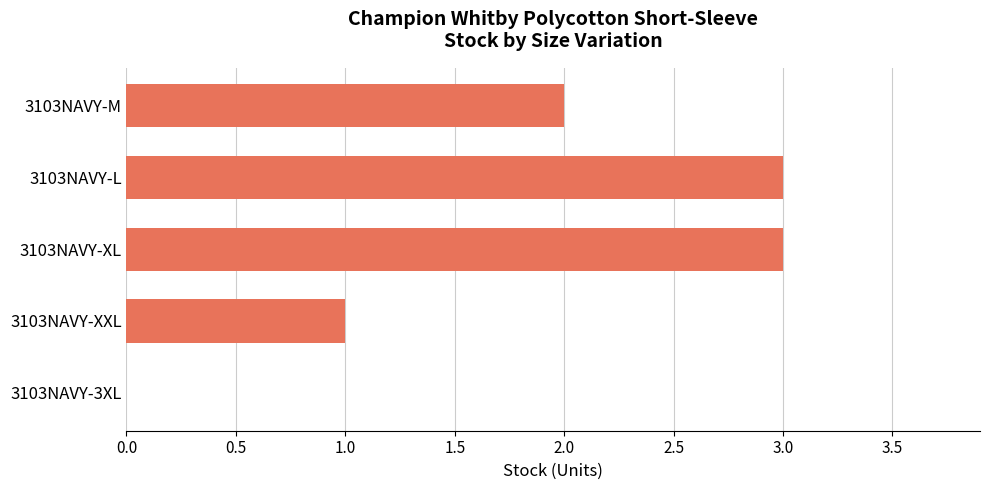

Does the chart contain stacked bars?

No